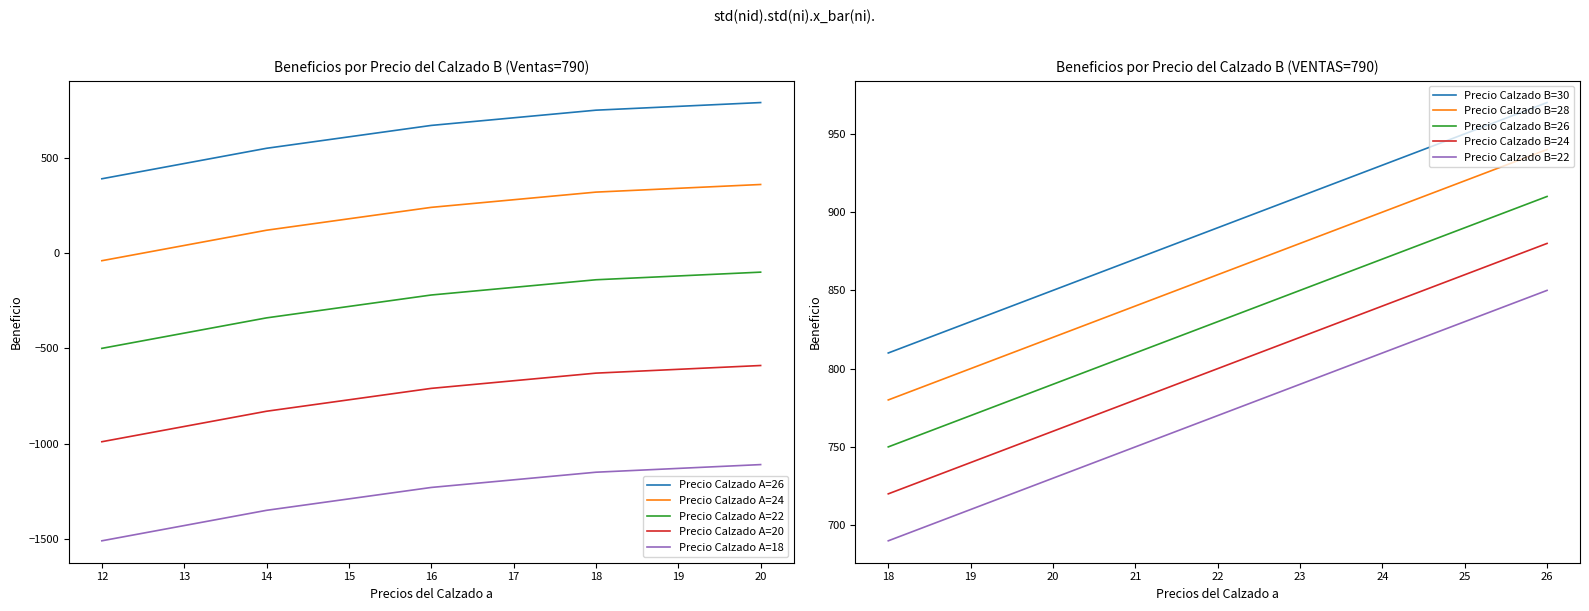

How many series are shown in this chart?

5